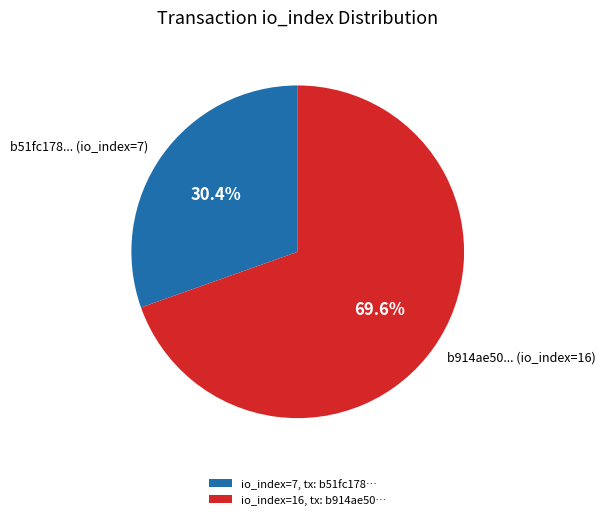

What portion of the pie excludes b914ae50...?

30.4%